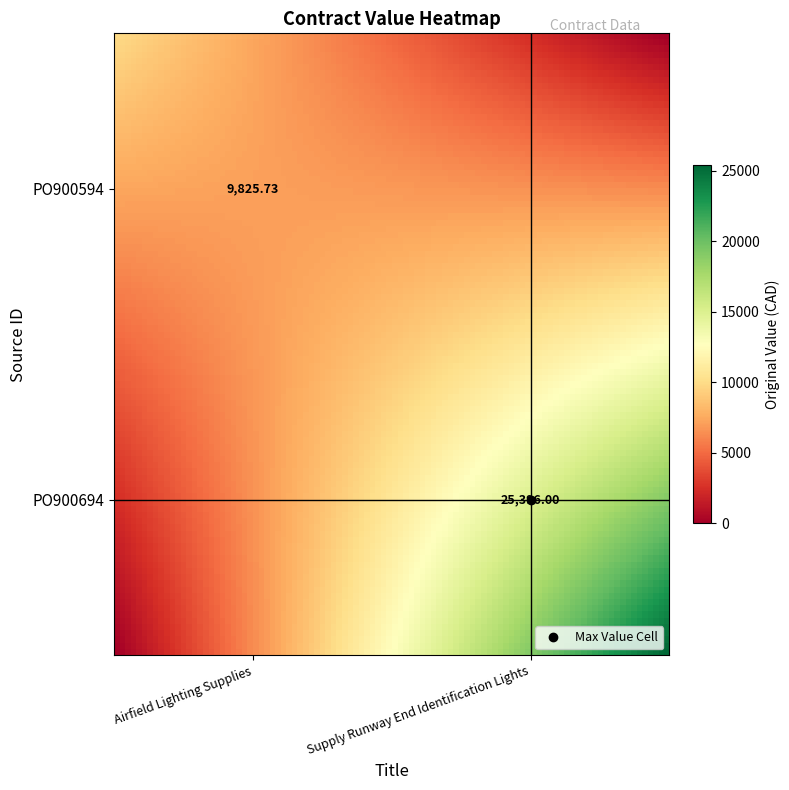

Where is PO900594 nearest to the value 4912?

Supply Runway End Identification Lights